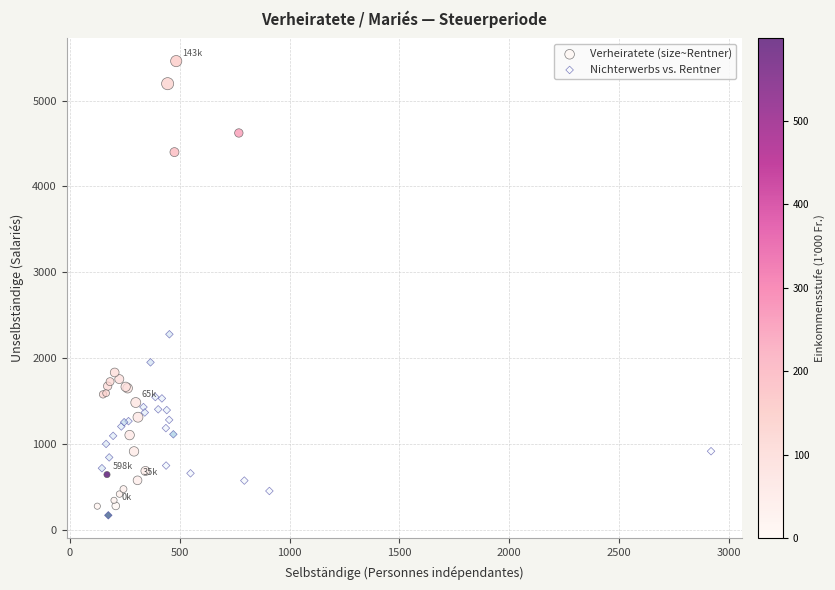

What are all the series names shown in the legend?

Verheiratete (size~Rentner), Nichterwerbs vs. Rentner